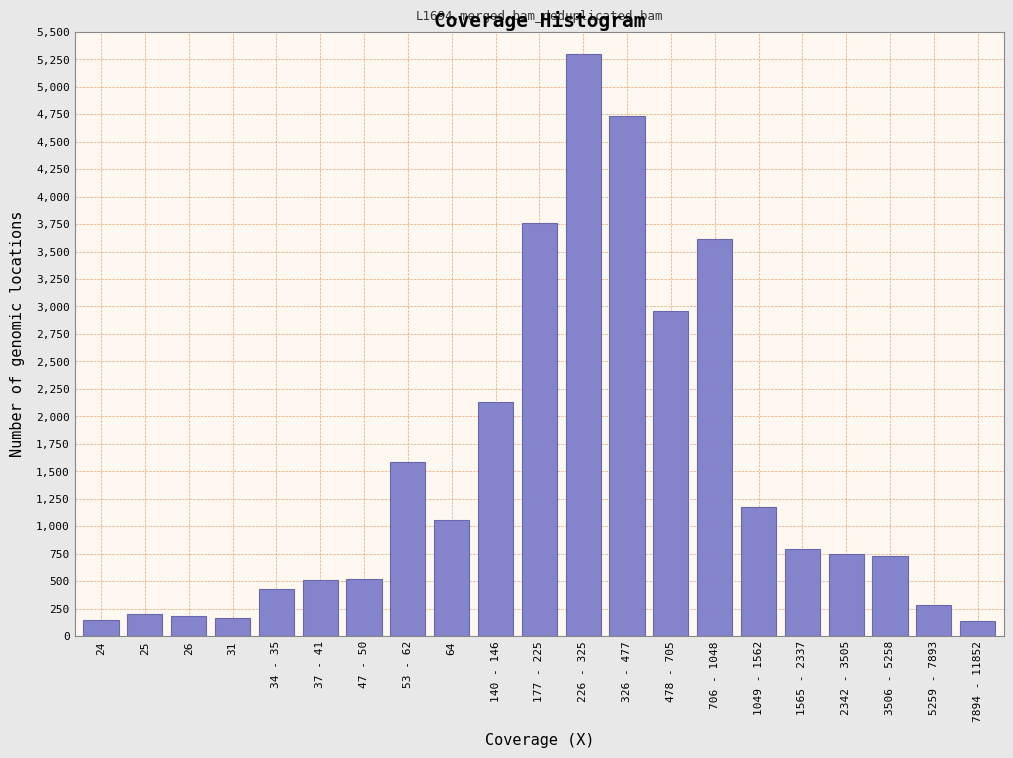

Which has a higher value, 64 or 226 - 325?

226 - 325